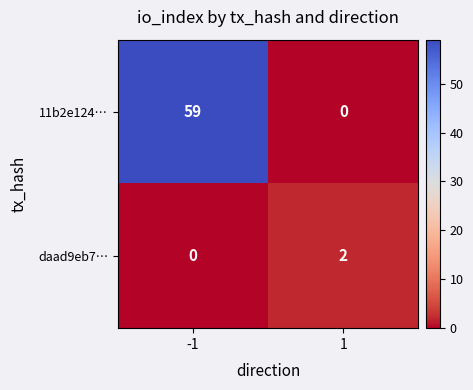

Which series has the largest range (max minus min)?

11b2e124…